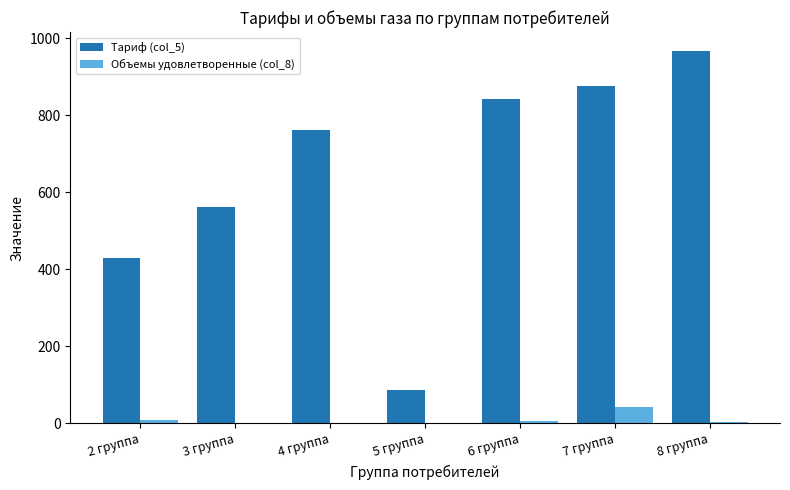

What is the sum of all Объемы удовлетворенные (col_8) values?

63.6